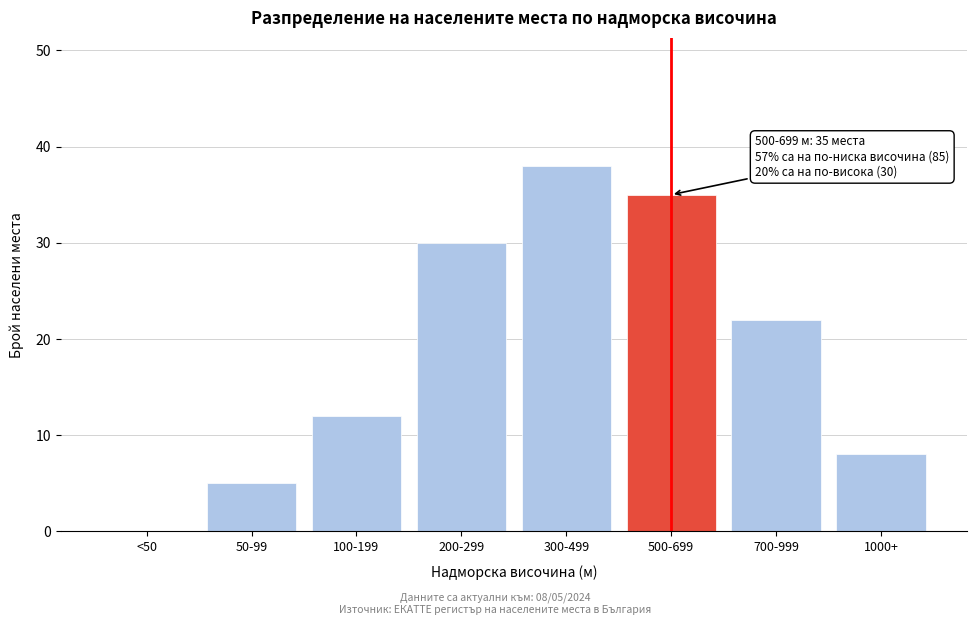

Reading left to right, list all the values displayed in this chart.

<50=0	50-99=5	100-199=12	200-299=30	300-499=38	500-699=35	700-999=22	1000+=8